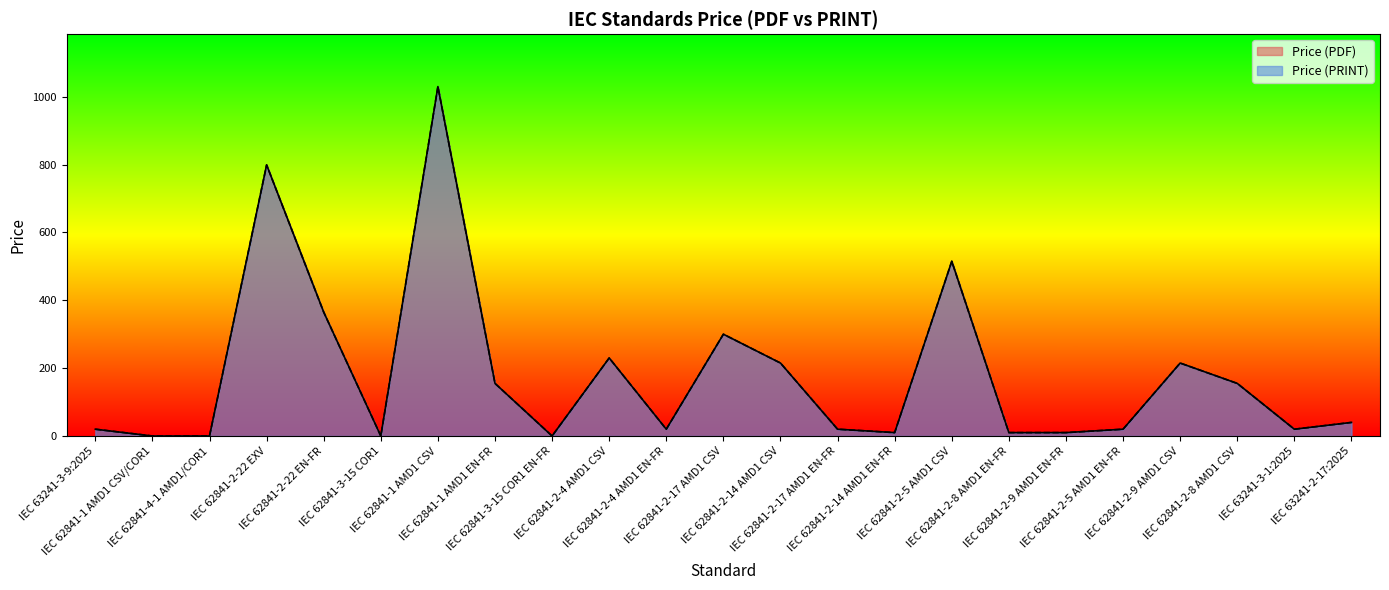

What is the sum of all Price (PRINT) values?

4149